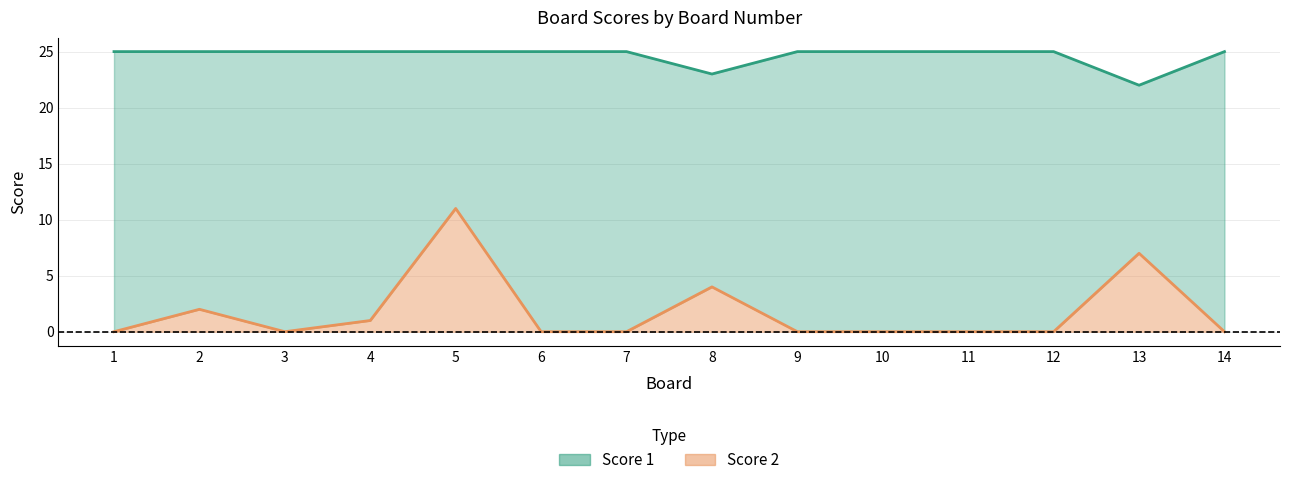

Rank the series by their average value, from highest to lowest.

Score 1, Score 2